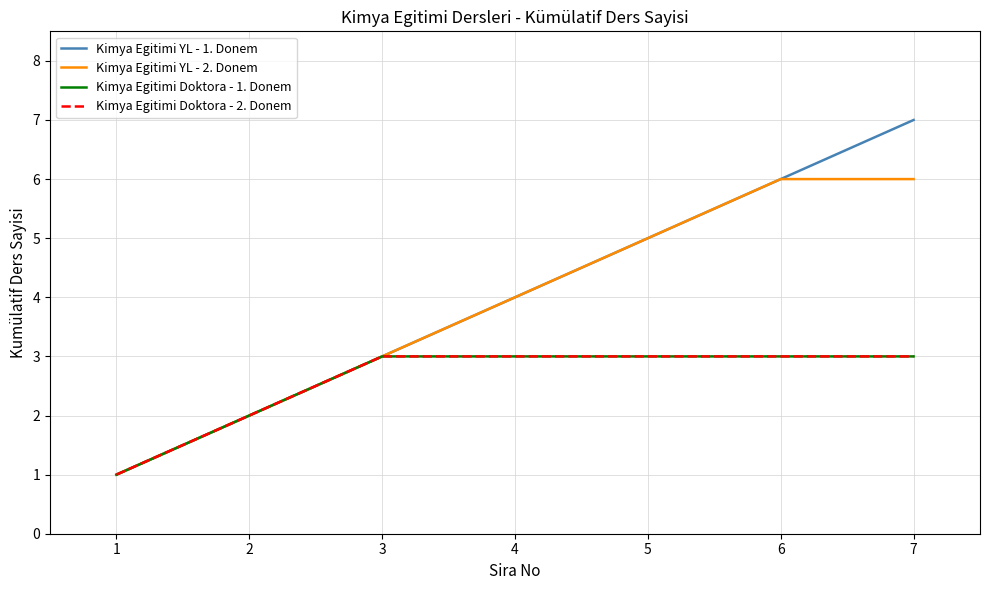

Which series changed the most between 5 and 7?

Kimya Egitimi YL - 1. Donem